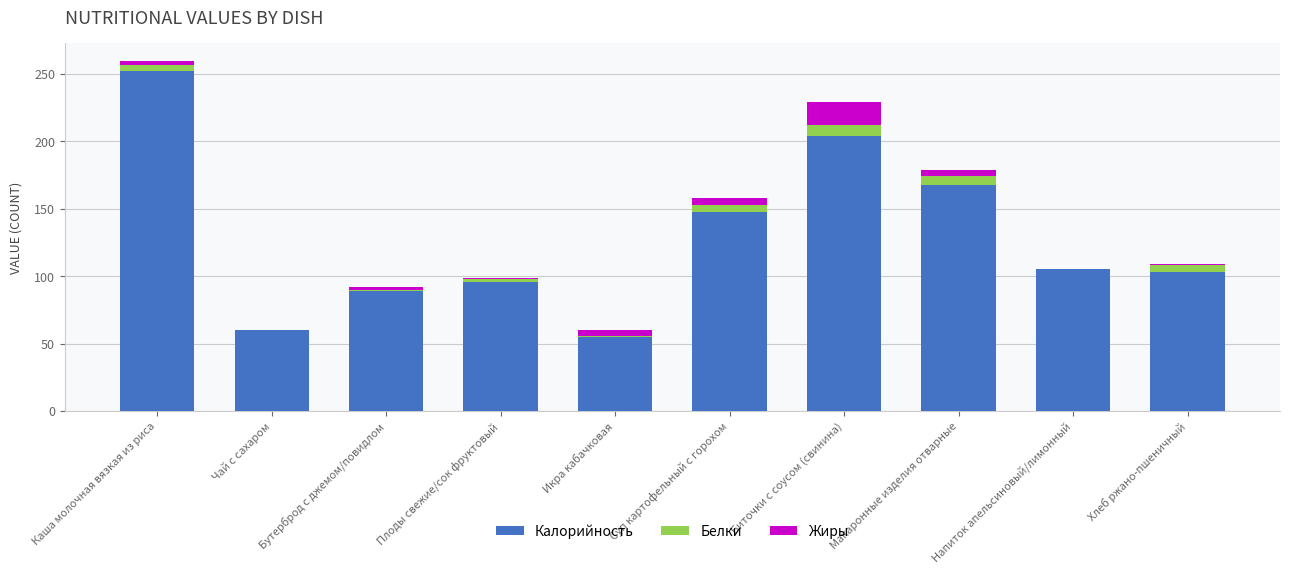

At which label does Калорийность reach its peak?

Каша молочная вязкая из риса